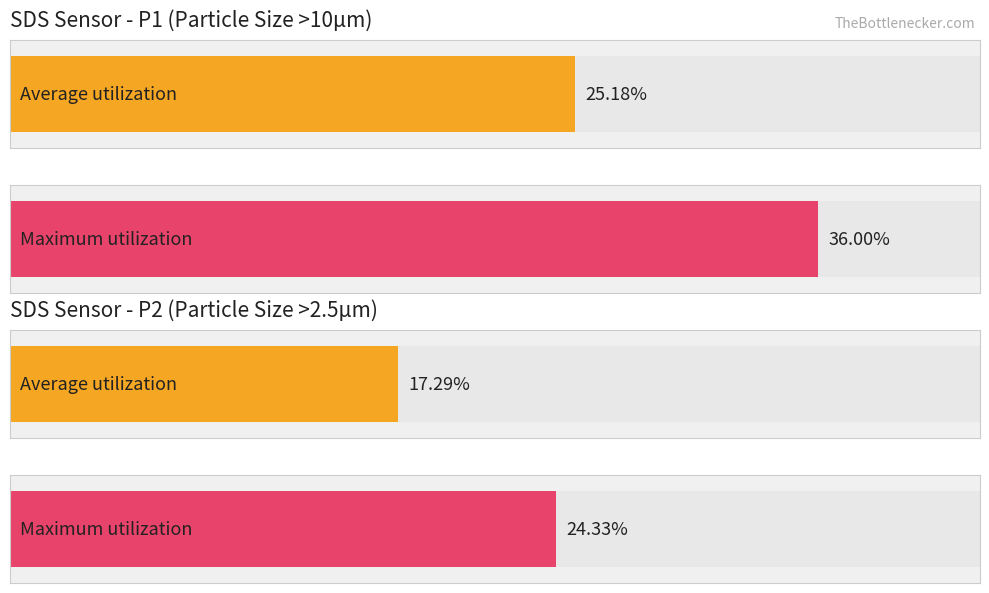

Rank the series by their average value, from highest to lowest.

SDS_P1, SDS_P2